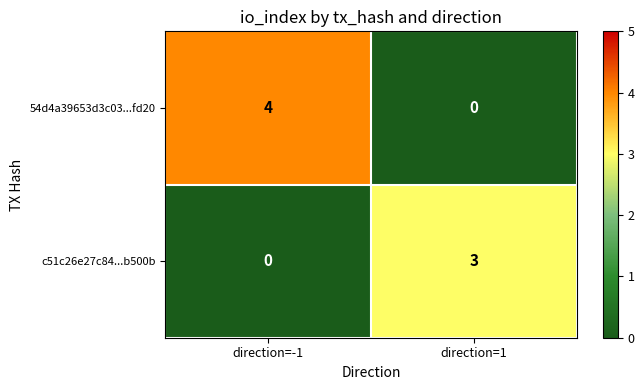

What is the difference between the highest and lowest values at direction=-1?

4